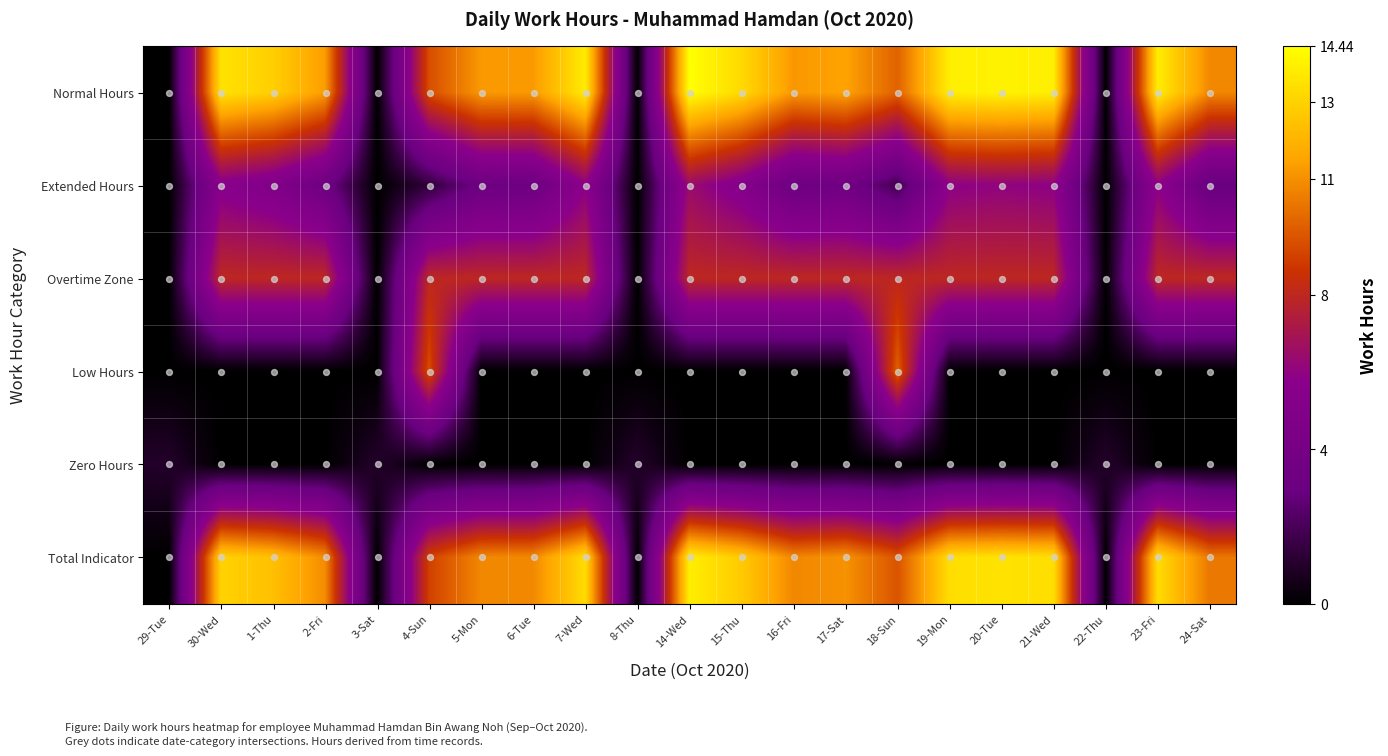

Which has a higher value, 7-Wed or 3-Sat?

7-Wed